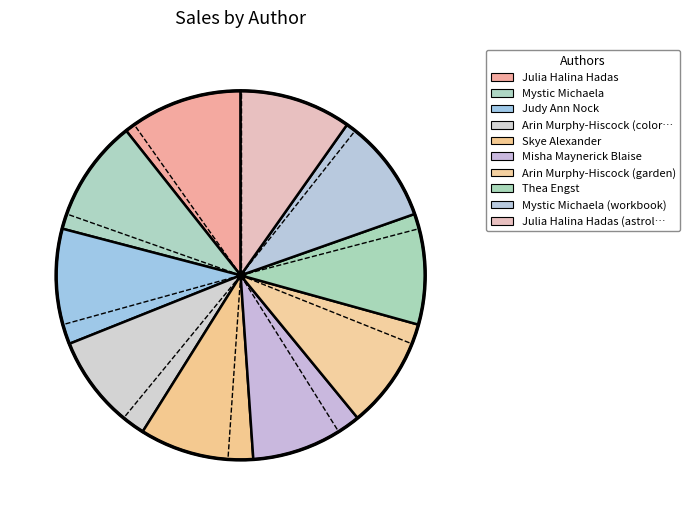

How many slices are in this pie chart?

10